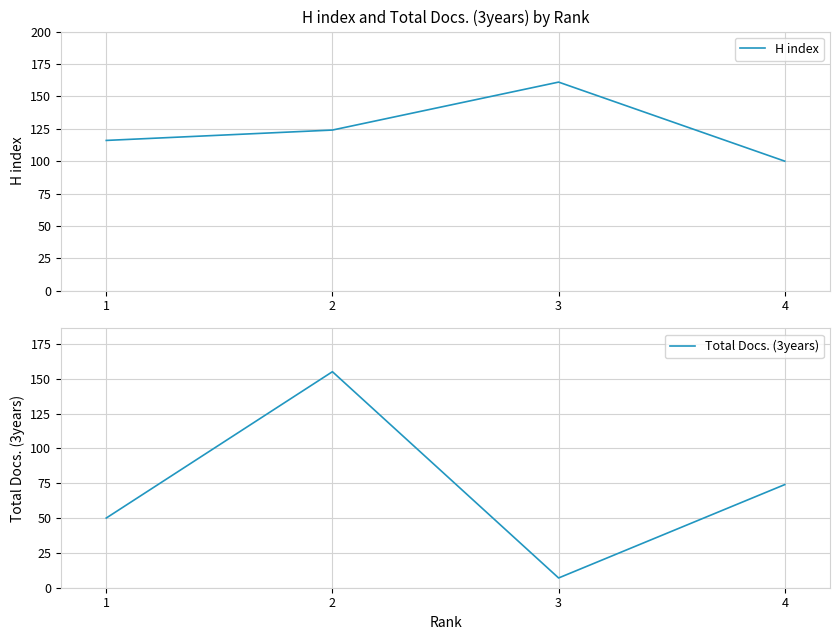

Reading left to right, extract all data points from this chart.

H index: 1=116	2=124	3=161	4=100
Total Docs. (3years): 1=50	2=155	3=7	4=74